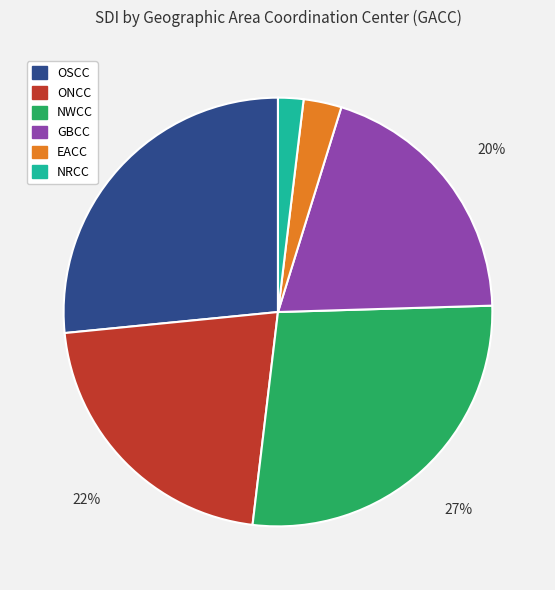

To the nearest percent, what is the difference between the largest and smallest slice percentages?

25%